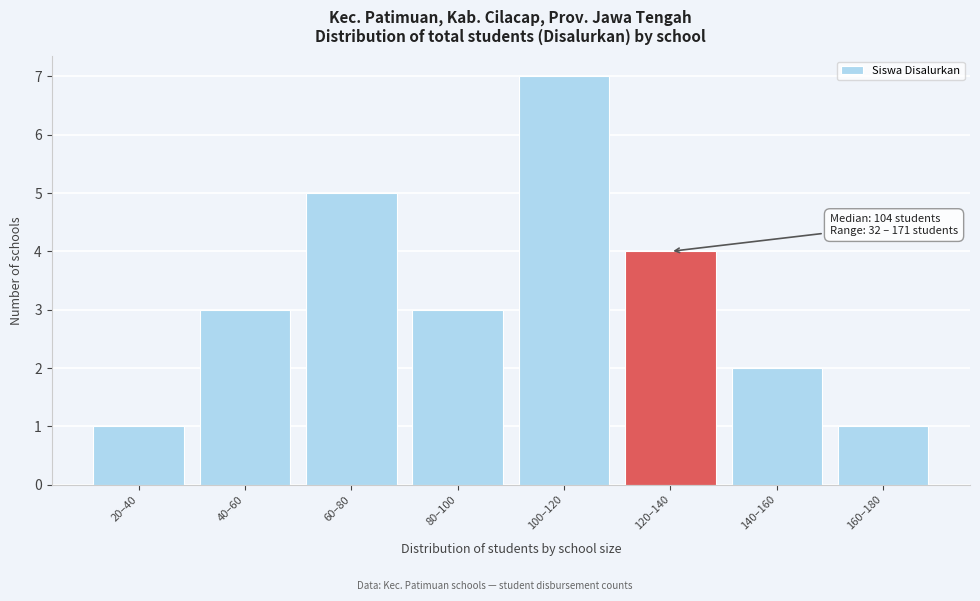

Reading right to left, extract all data points from this chart.

160–180=1	140–160=2	120–140=4	100–120=7	80–100=3	60–80=5	40–60=3	20–40=1